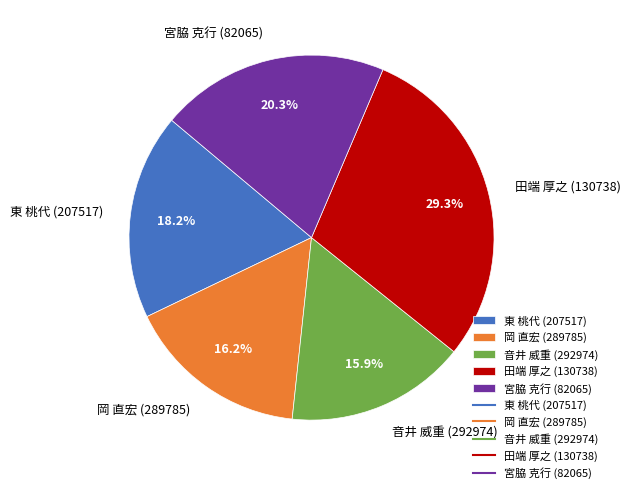

Approximately how many times larger is the value at 音井 威重 (292974) compared to 東 桃代 (207517)?

0.9